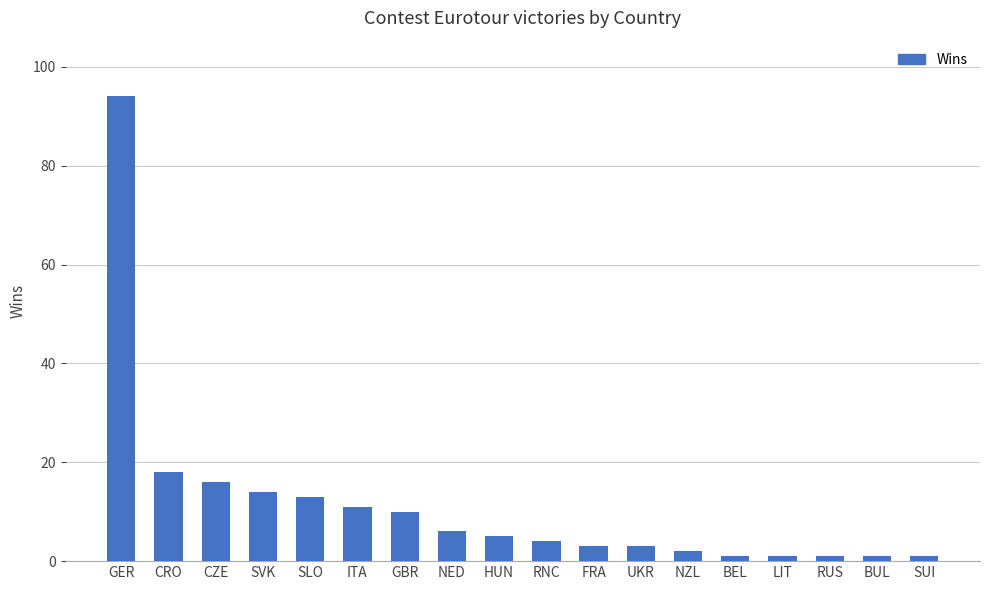

How many distinct data groups are displayed?

1